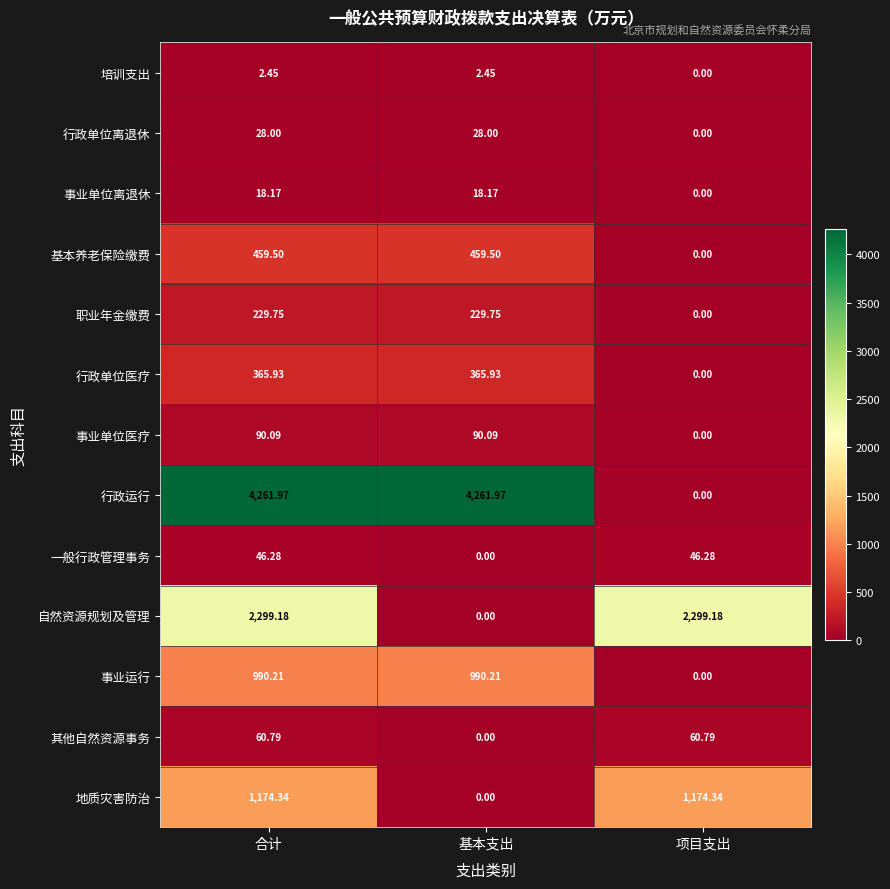

What is the difference between the highest and lowest values at 合计?

4259.5